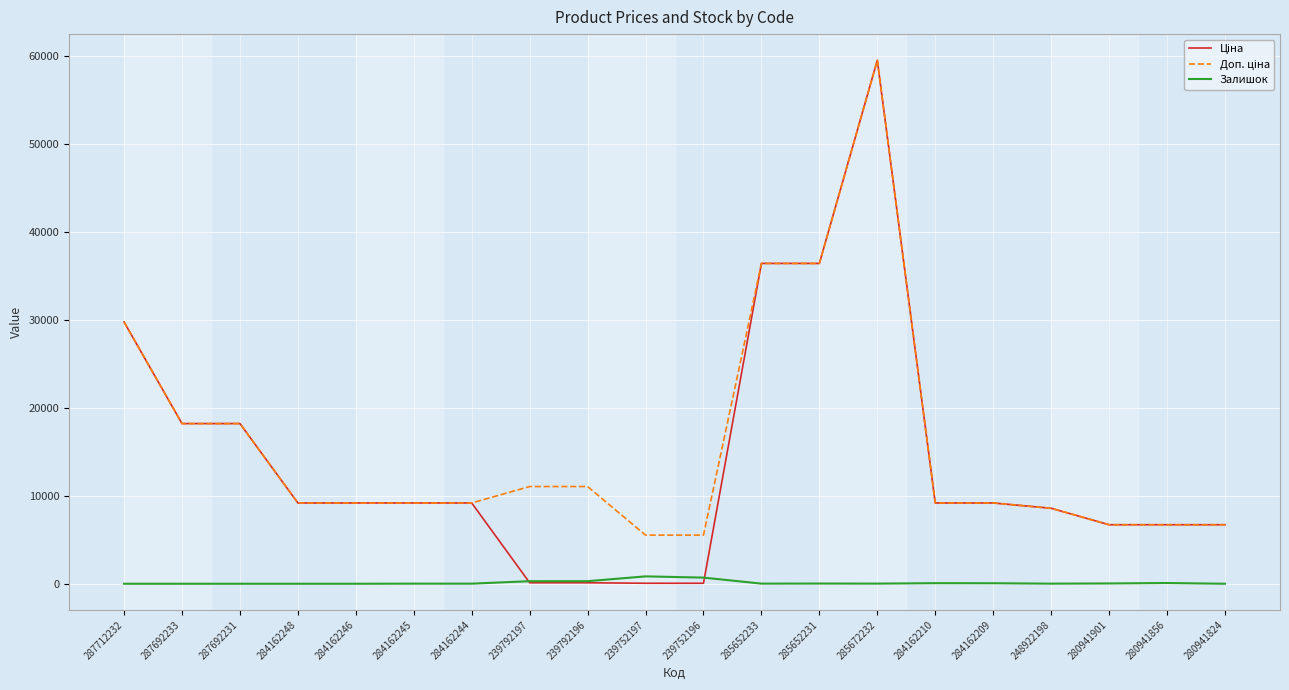

What is the difference between the highest and lowest values at 284162246?

9185.1